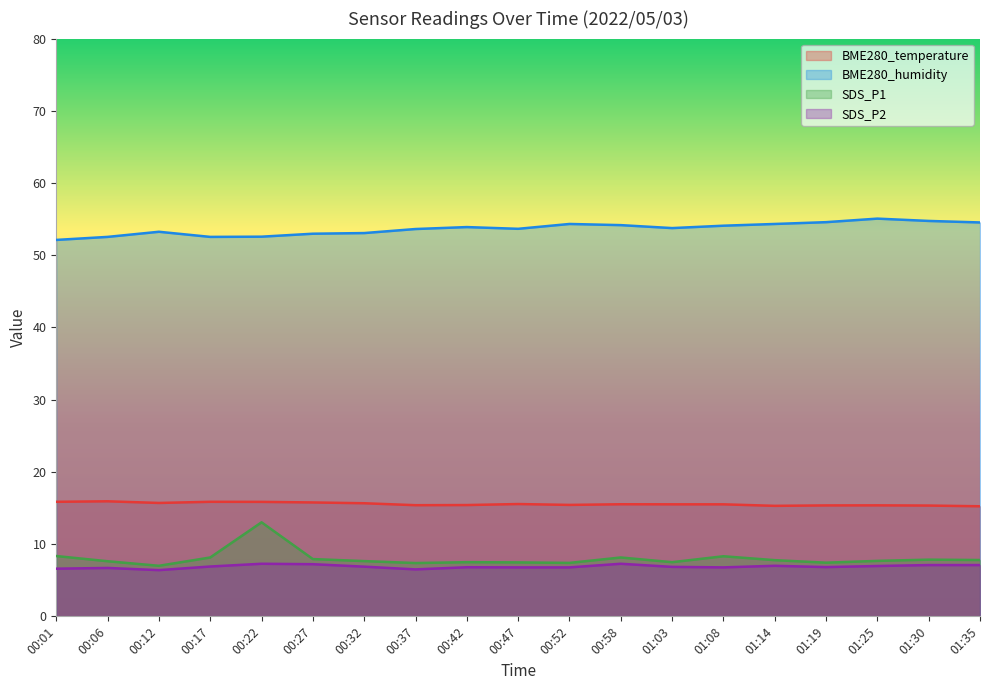

How many lines are shown in the chart?

4